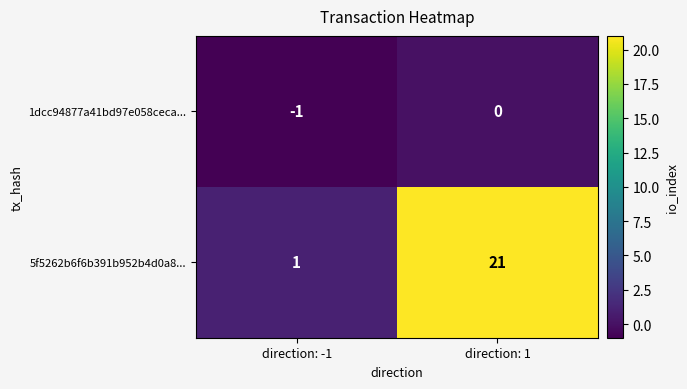

Rank the series by their average value, from highest to lowest.

5f5262b6f6b391b952b4d0a8..., 1dcc94877a41bd97e058ceca...